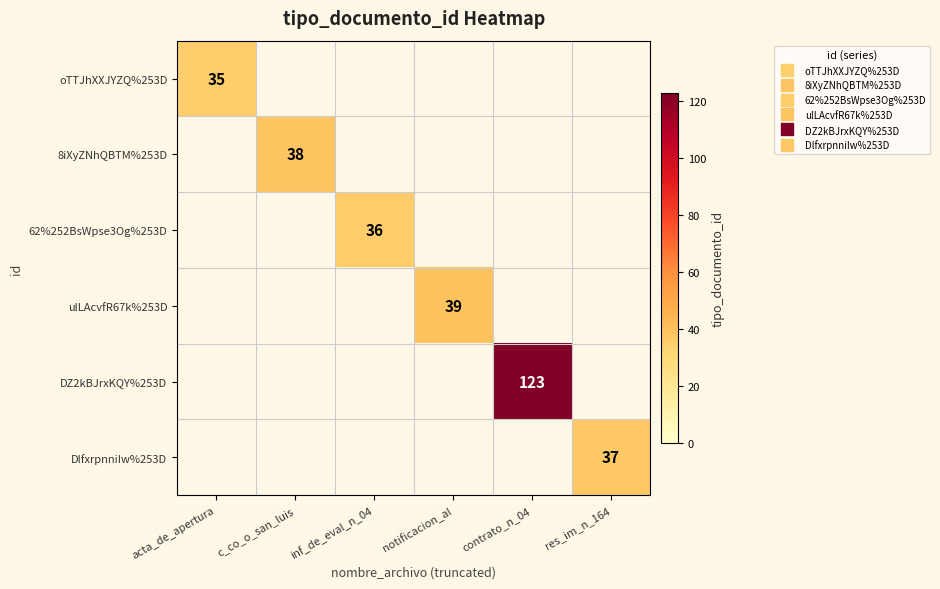

How many categories are shown in the chart?

6